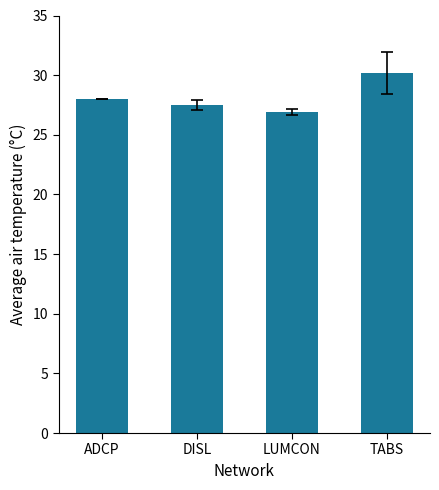

What is the change in value from DISL to LUMCON?

-0.6